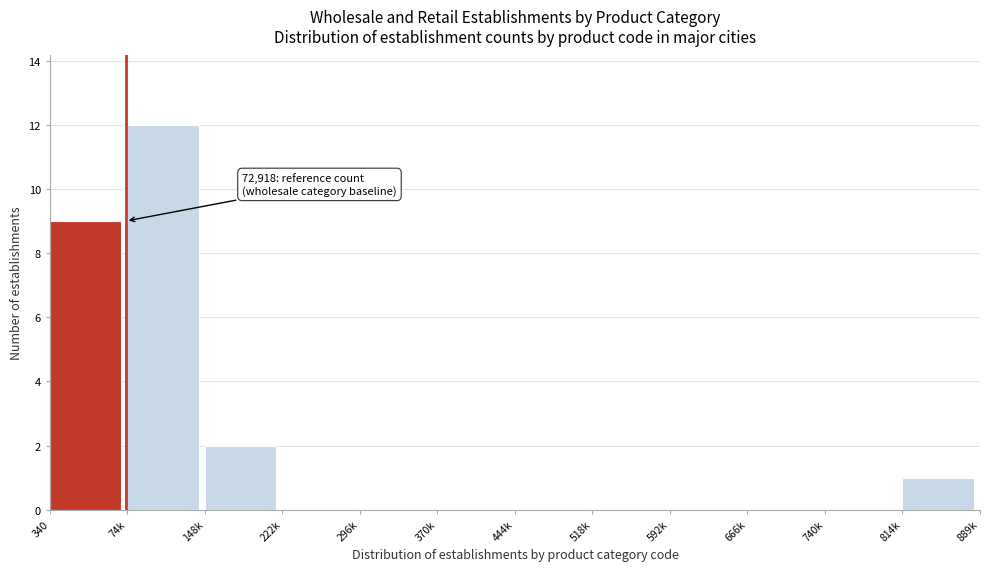

Reading left to right, transcribe all the data shown in this chart.

340=9	74k=12	148k=2	222k=0	296k=0	370k=0	444k=0	518k=0	592k=0	666k=0	740k=0	814k=1